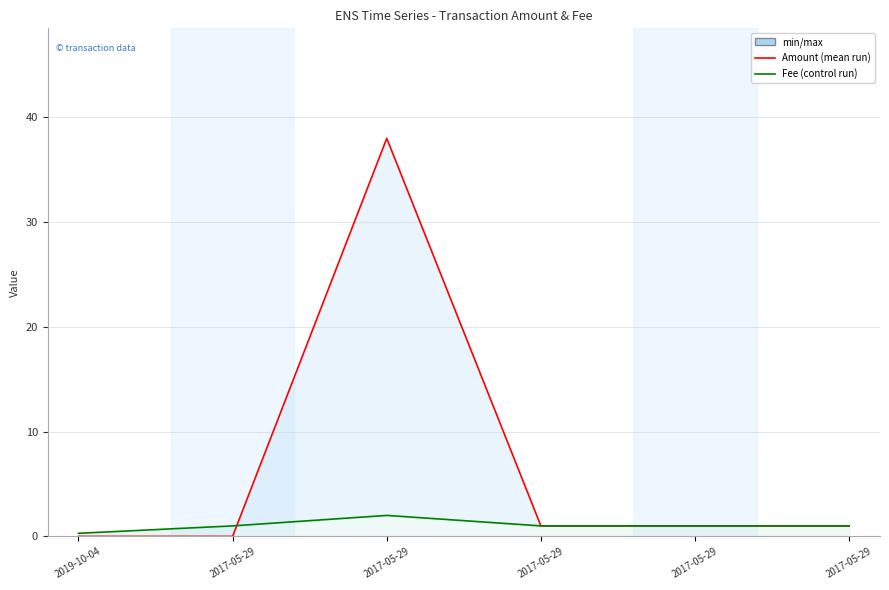

Reading left to right, list all the values displayed in this chart.

Amount: 2019-10-04=0.0	2017-05-29=0.0	2017-05-29=38.0	2017-05-29=1.0	2017-05-29=1.0	2017-05-29=1.0
Fee: 2019-10-04=0.3	2017-05-29=1.0	2017-05-29=2.0	2017-05-29=1.0	2017-05-29=1.0	2017-05-29=1.0